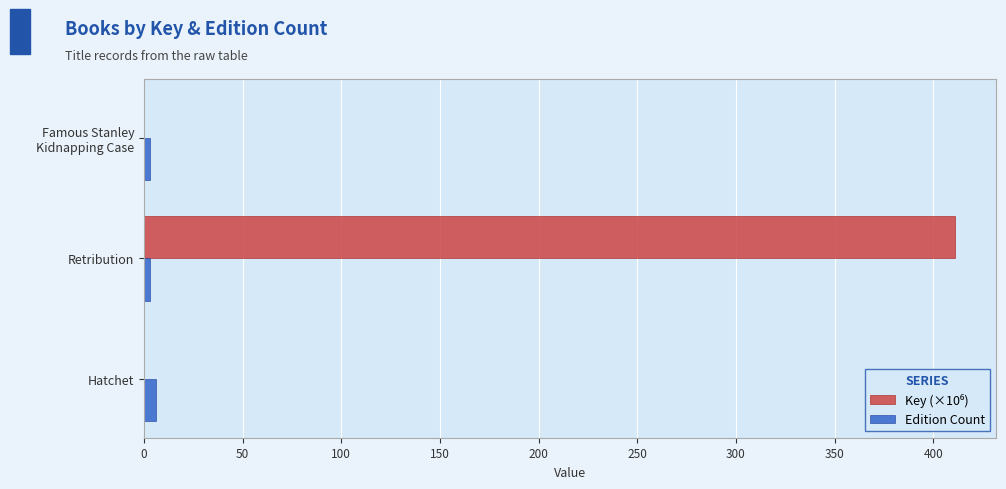

Which category has the highest value across all series?

Retribution